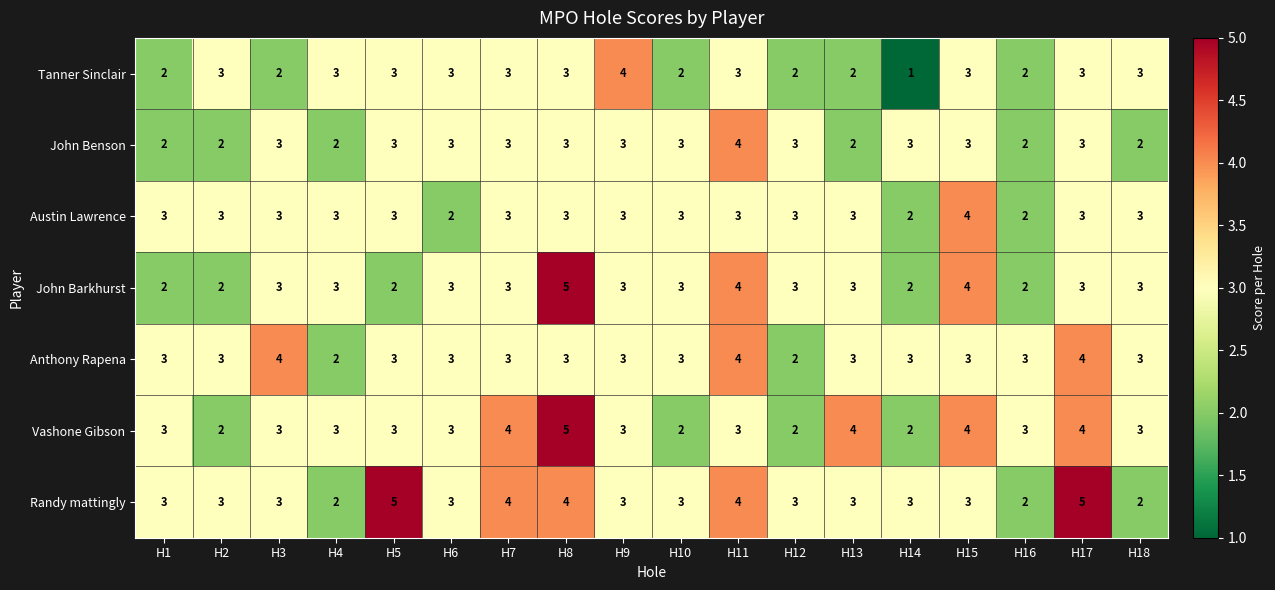

What is the sum of the Vashone Gibson values at H5 and H9?

6